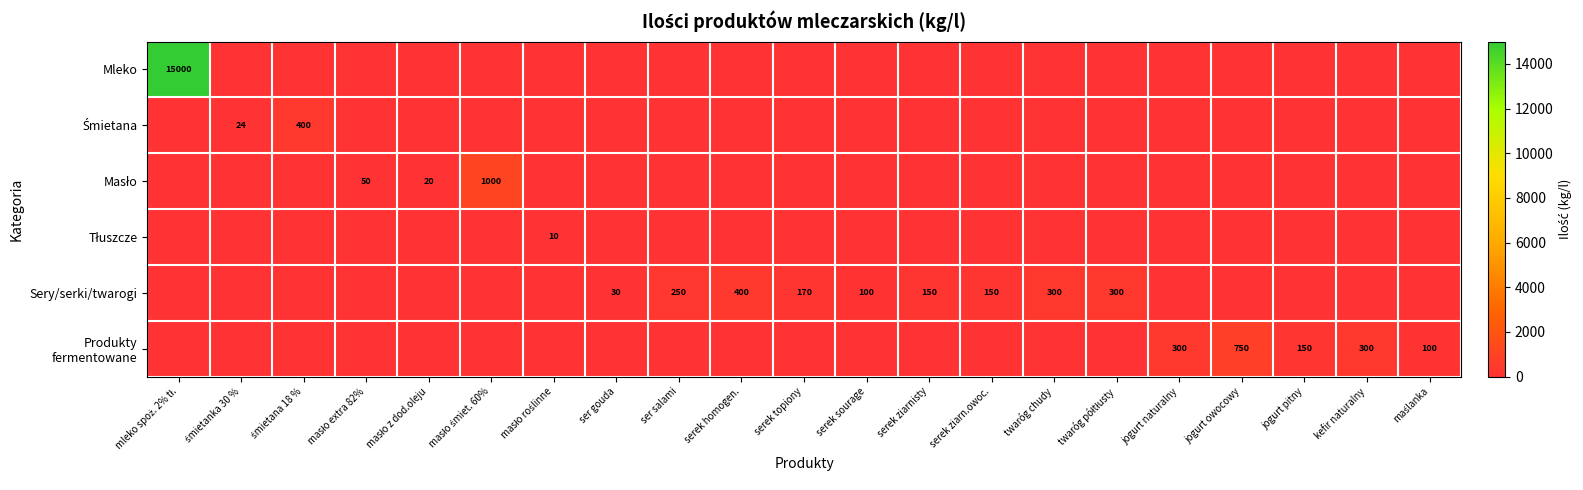

Is it true that Sery/serki/twarogi equals 400 at serek homogen.?

True